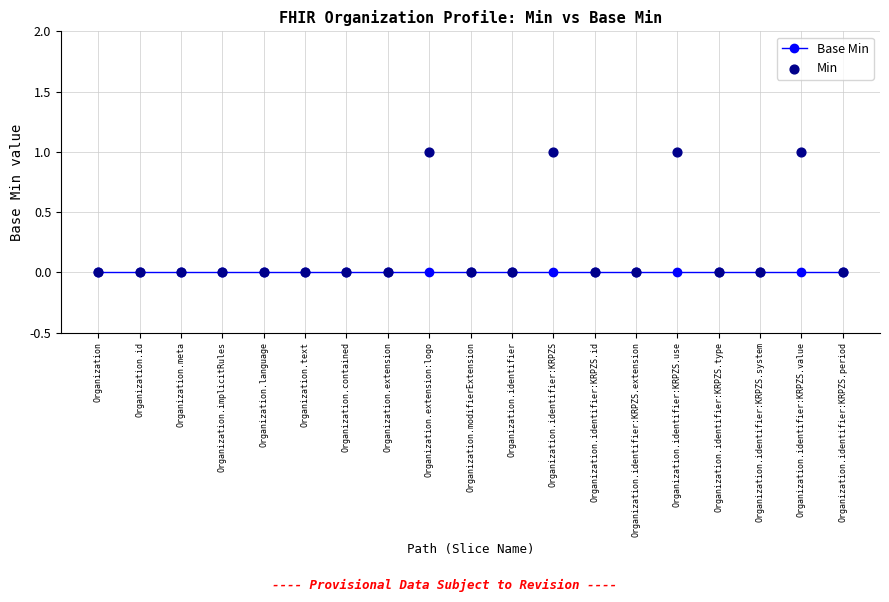

Which series reaches the maximum Y coordinate?

Min